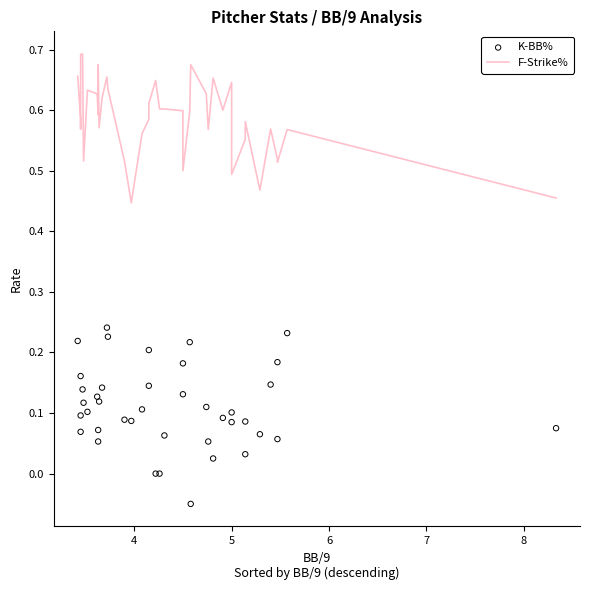

Which series reaches the maximum Y coordinate?

F-Strike%